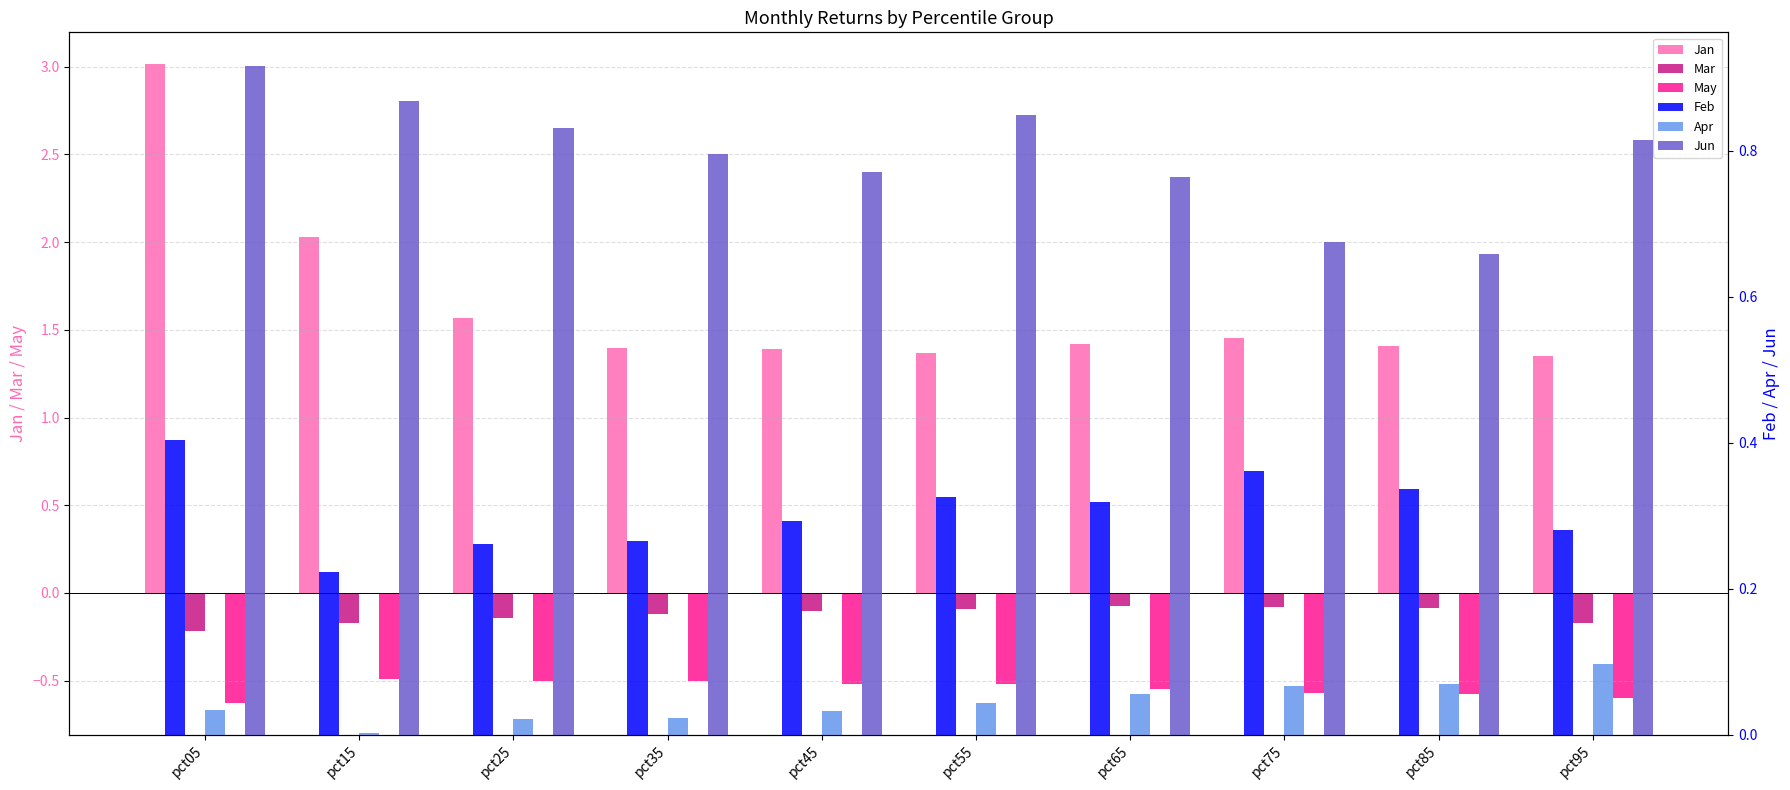

Does the chart contain any negative values?

Yes